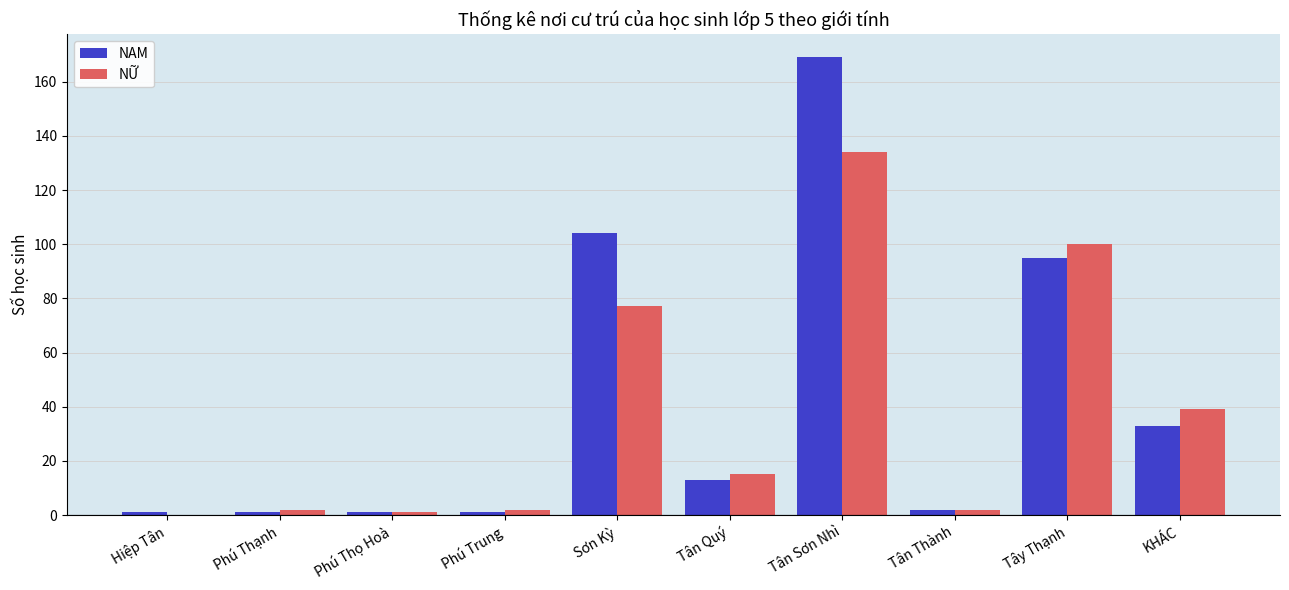

Where is NỮ nearest to the value 67?

Sơn Kỳ